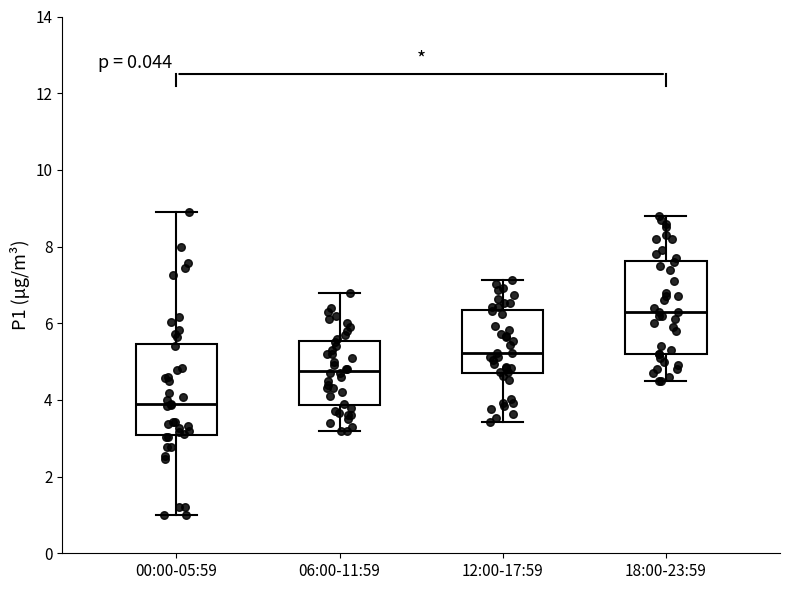

Reading left to right, transcribe this box plot: for each box, give where its median line is, the range the box spans, and where its two whiskers end, as read against the y-axis. The values are not printed on the chart, so give them approximately, as read against the axis.

00:00-05:59: median 3.8, box 3.0 to 5.4, whiskers 1.0 to 9.0
06:00-11:59: median 4.8, box 3.8 to 5.6, whiskers 3.2 to 6.8
12:00-17:59: median 5.2, box 4.8 to 6.4, whiskers 3.4 to 7.2
18:00-23:59: median 6.4, box 5.2 to 7.6, whiskers 4.6 to 8.8